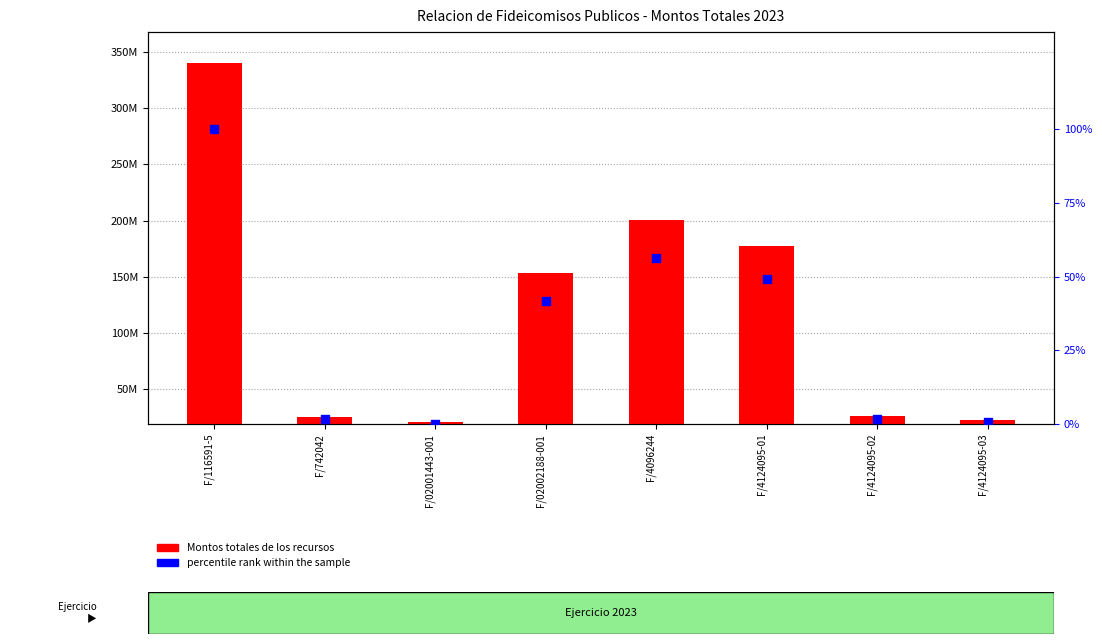

What is the total value across all series at F/02001443-001?

1027767.3